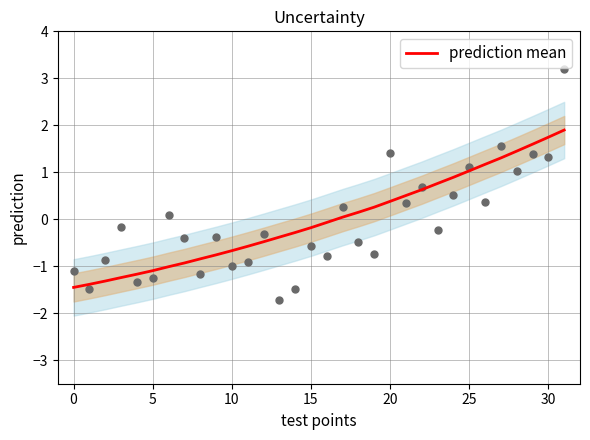

What is the change in value from 19 to 31?

+1.6